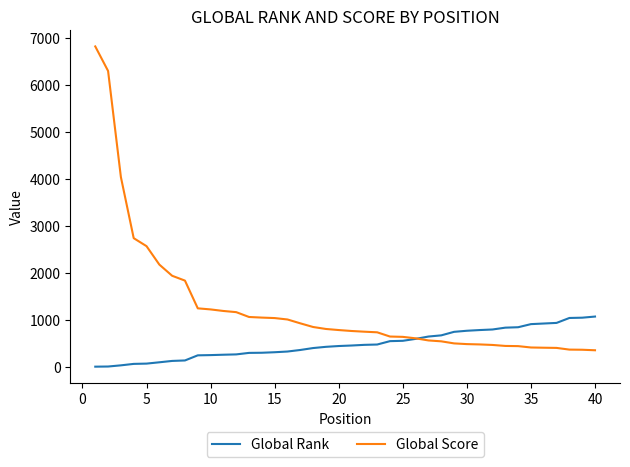

What is the difference between the second highest and minimum values in the Global Score series?

5943